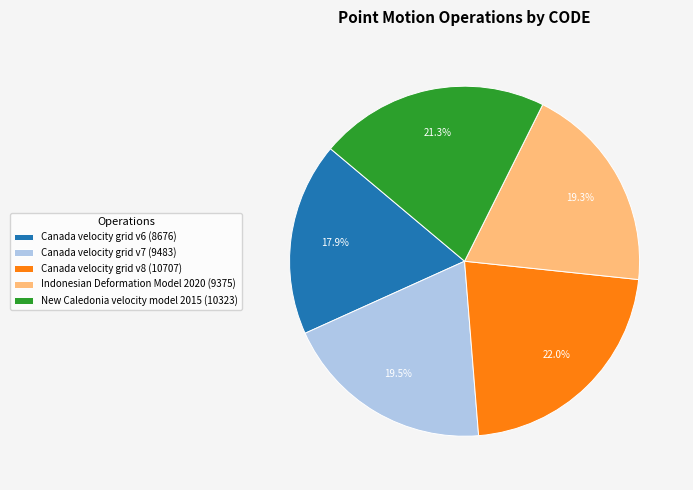

What is the ratio of the value at Indonesian Deformation Model 2020 (9375) to the value at Canada velocity grid v7 (9483)?

1.0